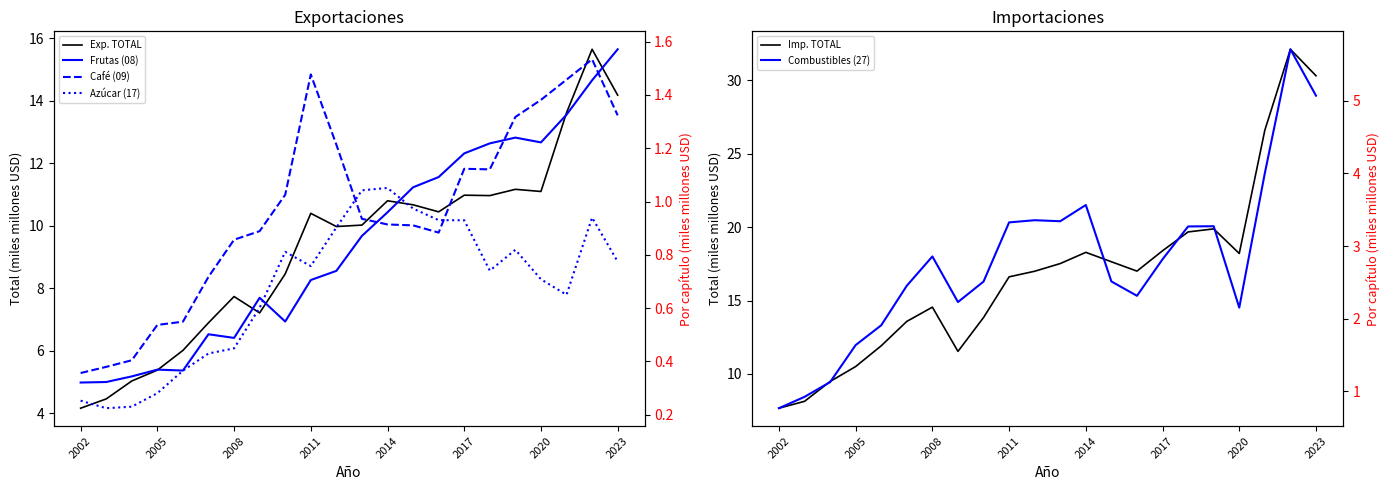

Does the chart display data point markers on the line(s)?

No